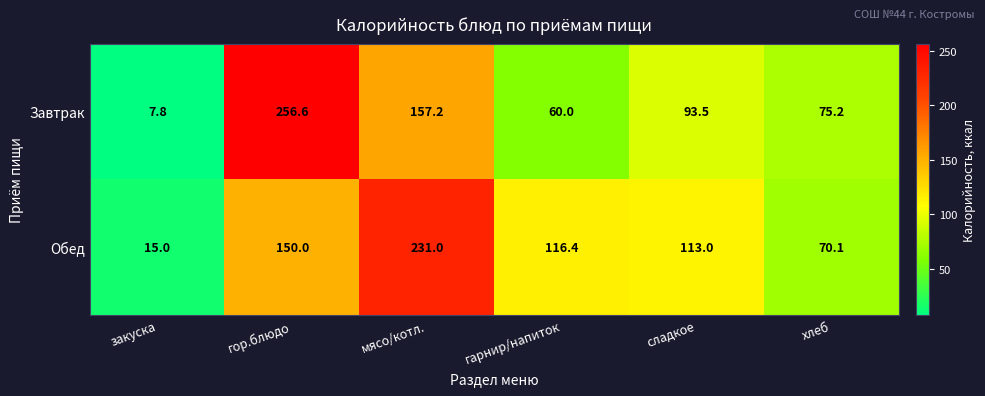

What is the sum of the Обед values at гор.блюдо and сладкое?

263.0